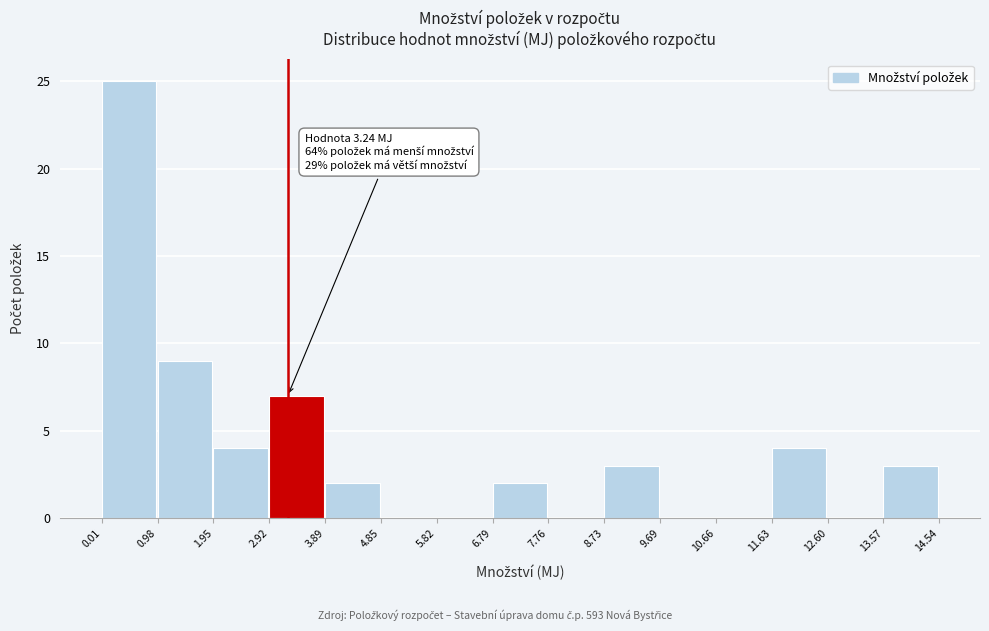

Which range on the x-axis has the tallest bar?

0.01 to 0.98